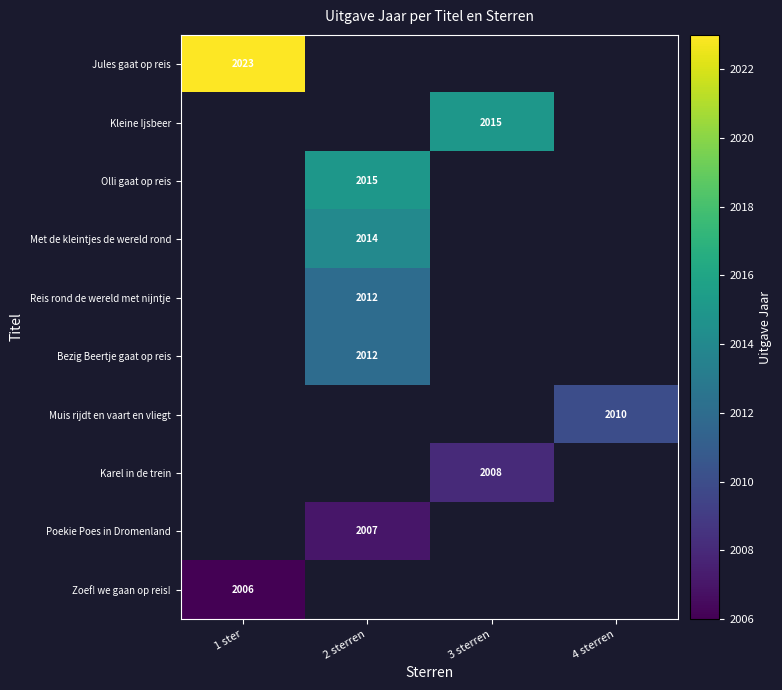

True or false: Zoef! we gaan op reis! has a value of 707 at 1 ster.

False